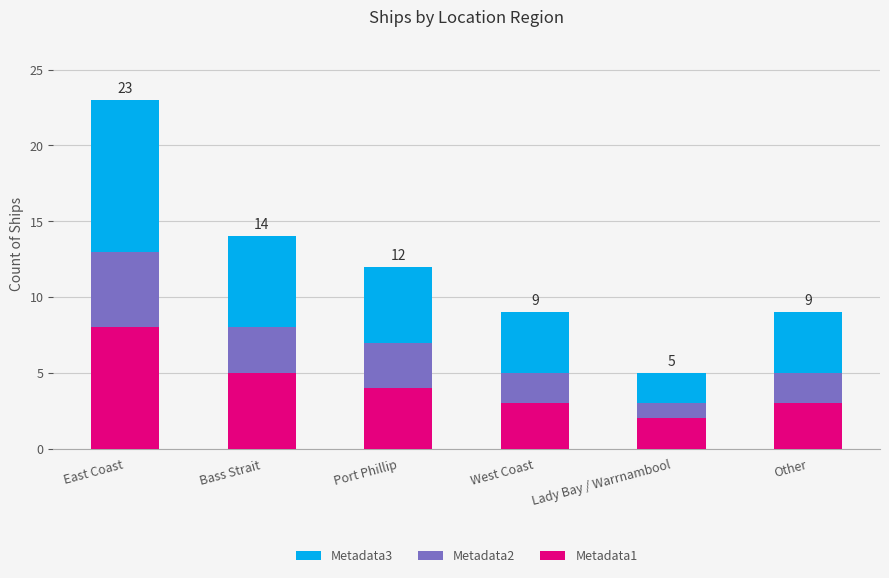

Reading left to right, list the values for the Metadata1 series.

8	5	4	3	2	3